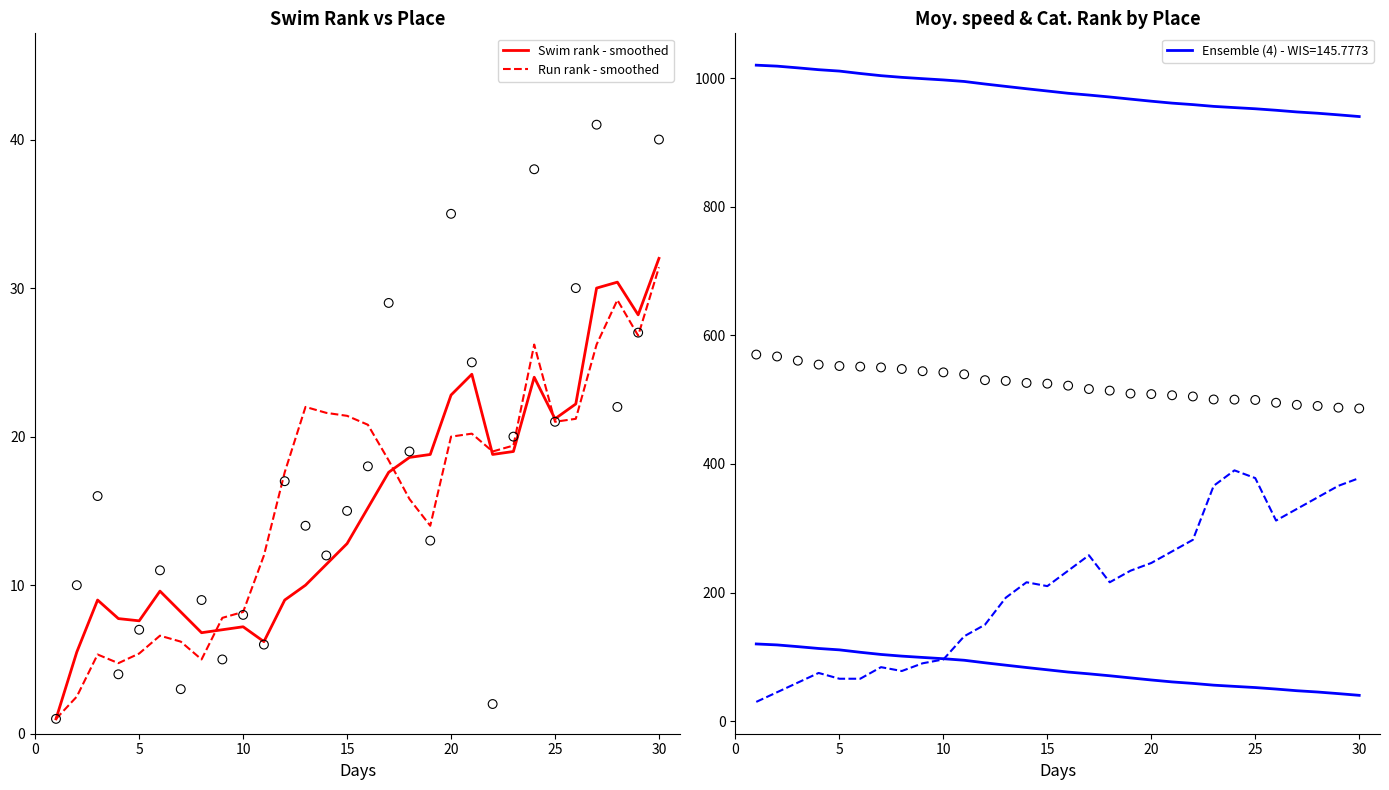

Which series has the largest total across all categories?

Run rank - smoothed